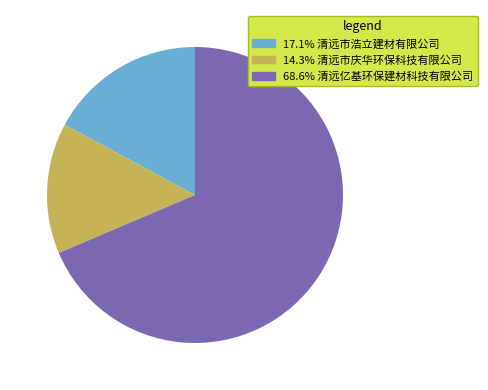

Does any single category account for the majority?

Yes